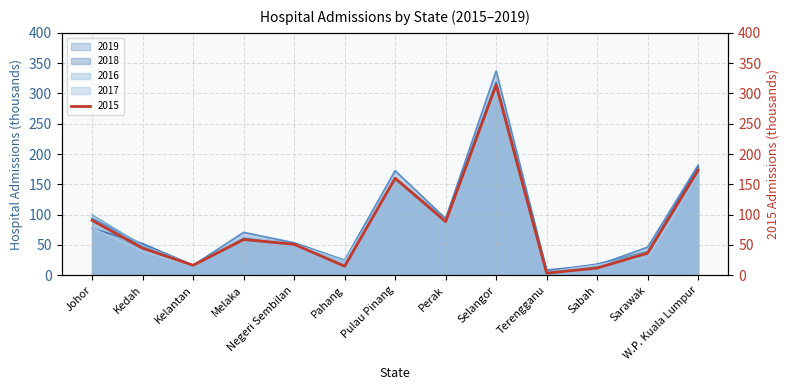

Which has a higher value, Melaka or Perak?

Perak